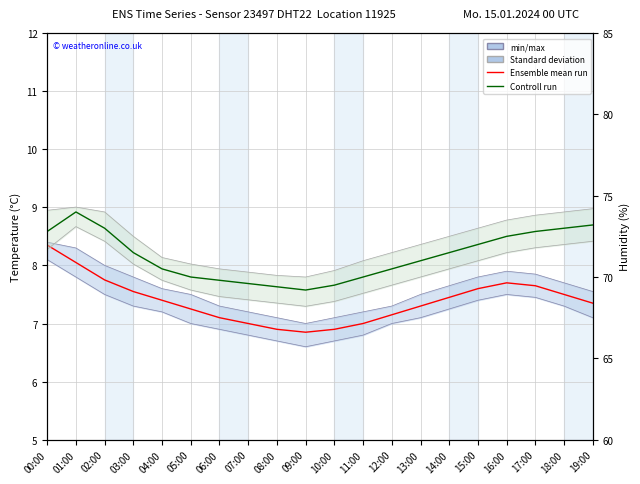

True or false: Controll run (hum) and min/max (temp) intersect in this chart.

False